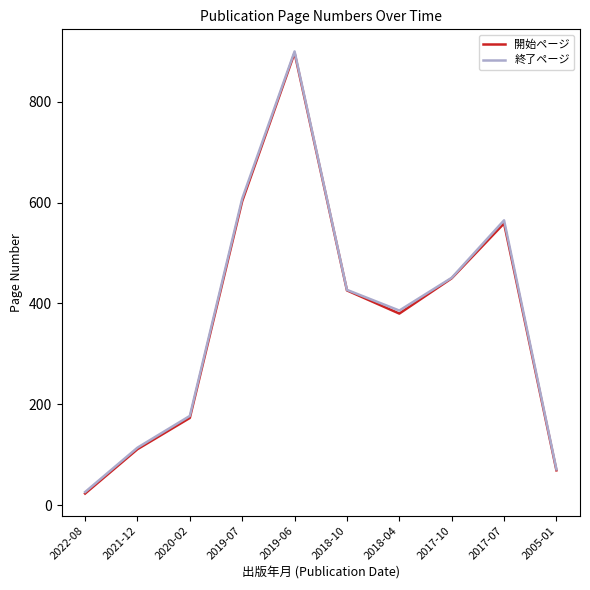

In 終了ページ, how many points are higher than both neighbors (excluding endpoints)?

2